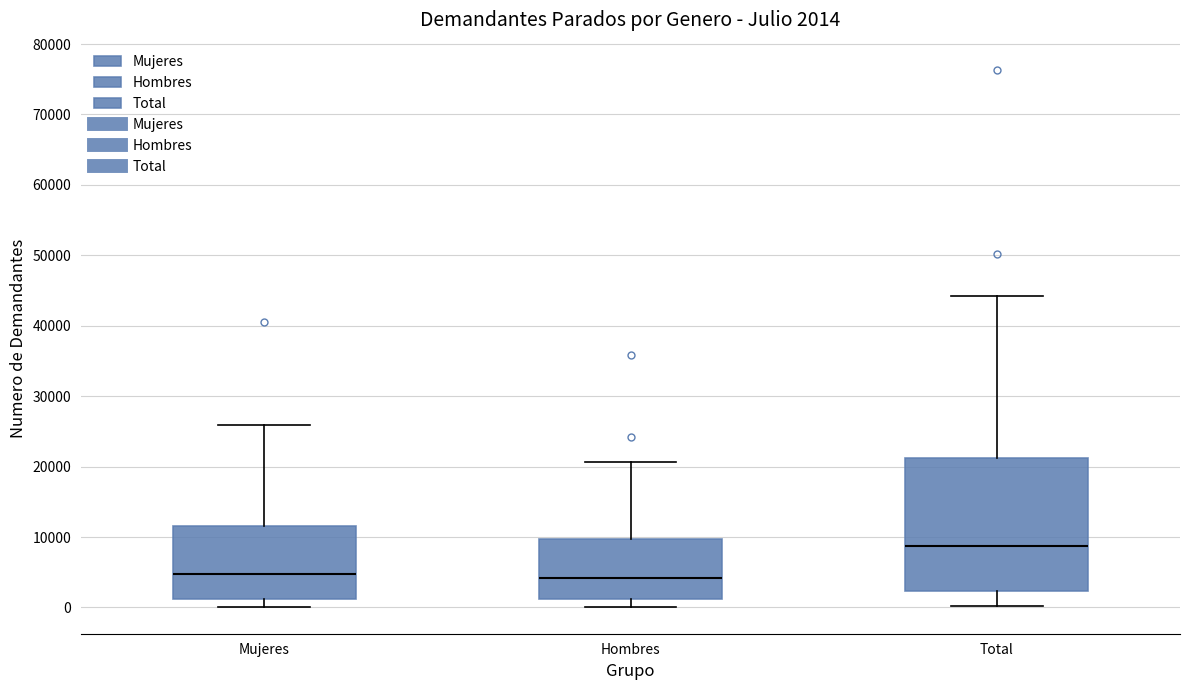

Which box's median line is the highest?

Total